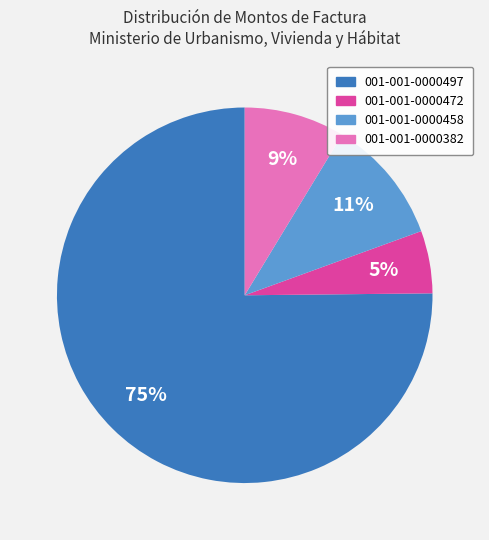

Count the number of slices in the pie.

4